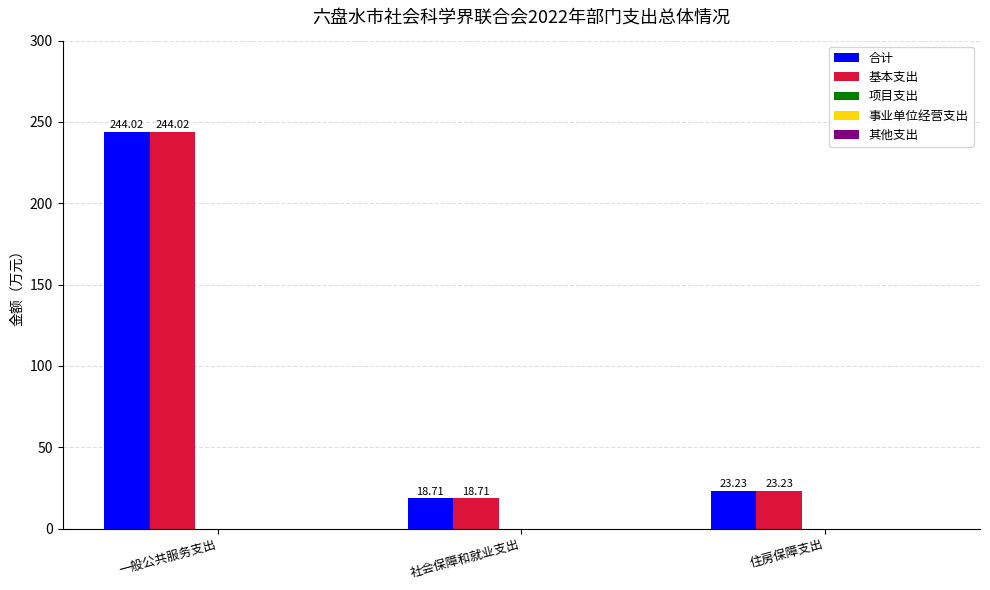

What is the total value across all series at 一般公共服务支出?

488.0